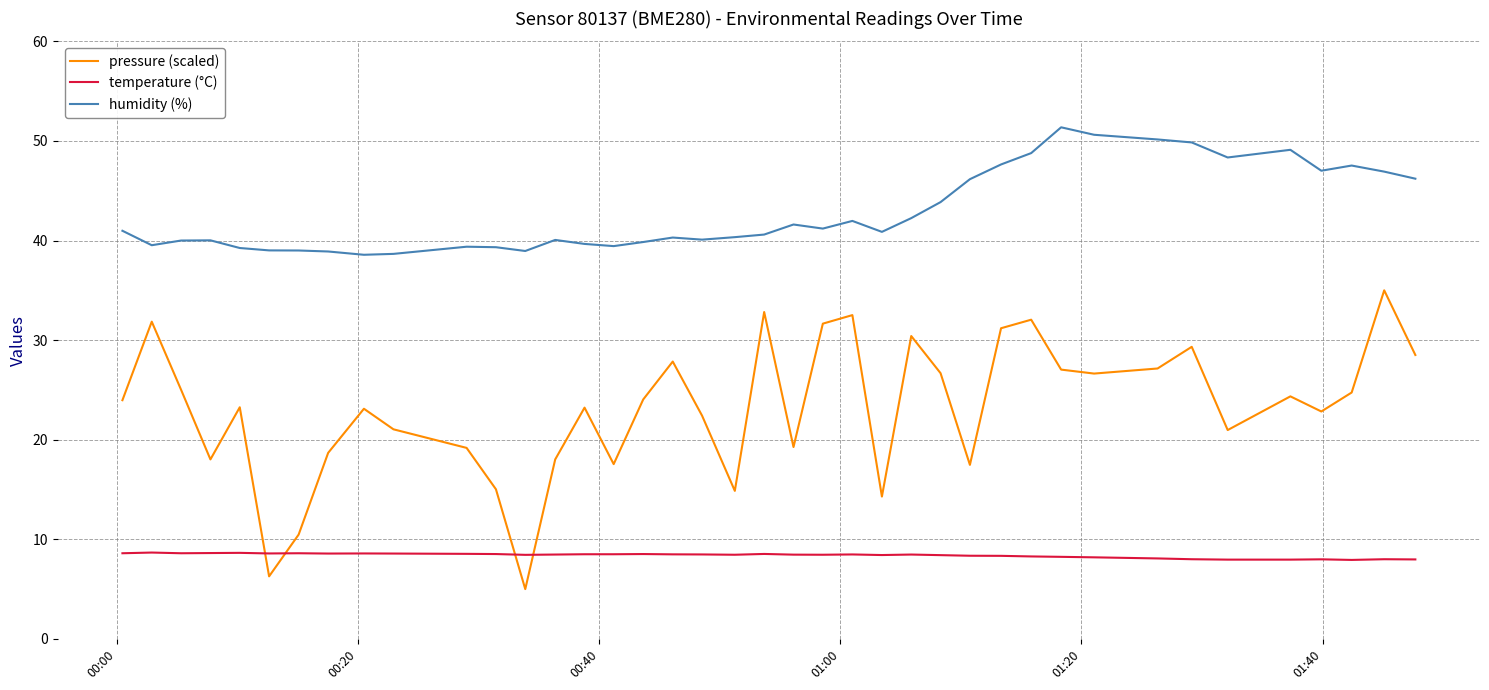

What are all the series names shown in the legend?

pressure (scaled), temperature (°C), humidity (%)